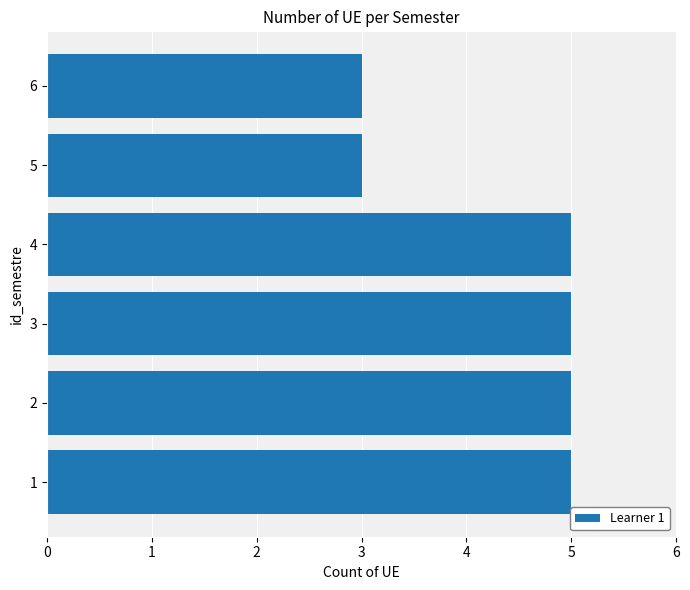

True or false: the data shows 1 at 6.

False